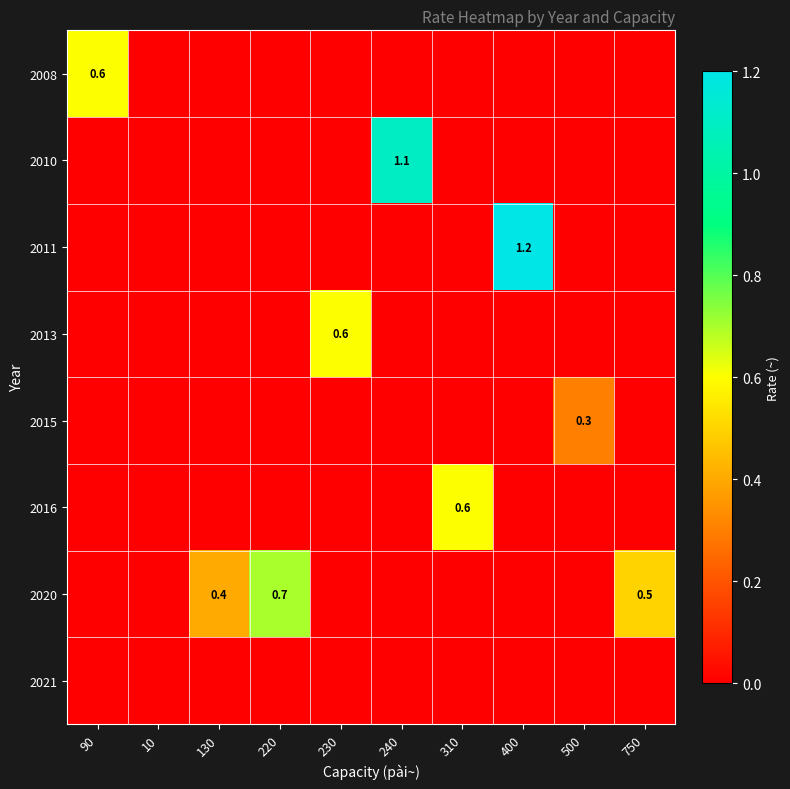

How many categories are shown in the chart?

10